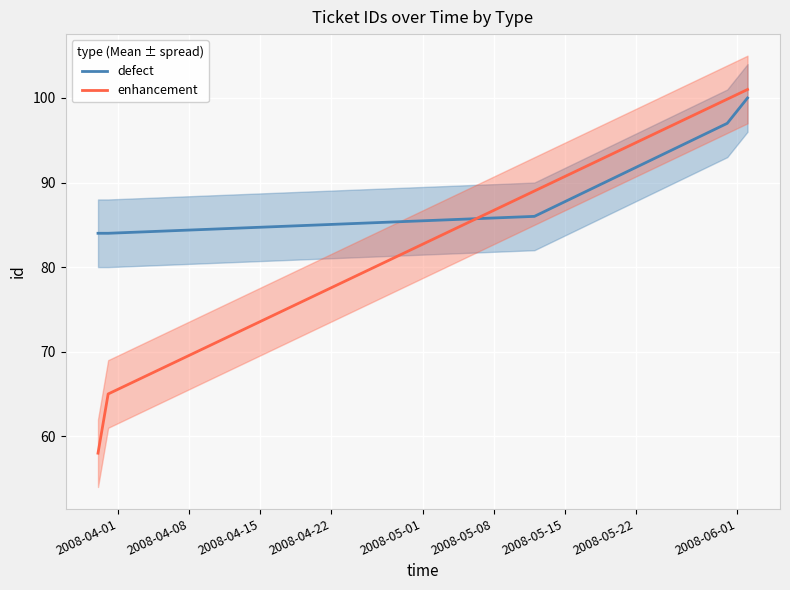

How many times do defect and enhancement cross each other?

1